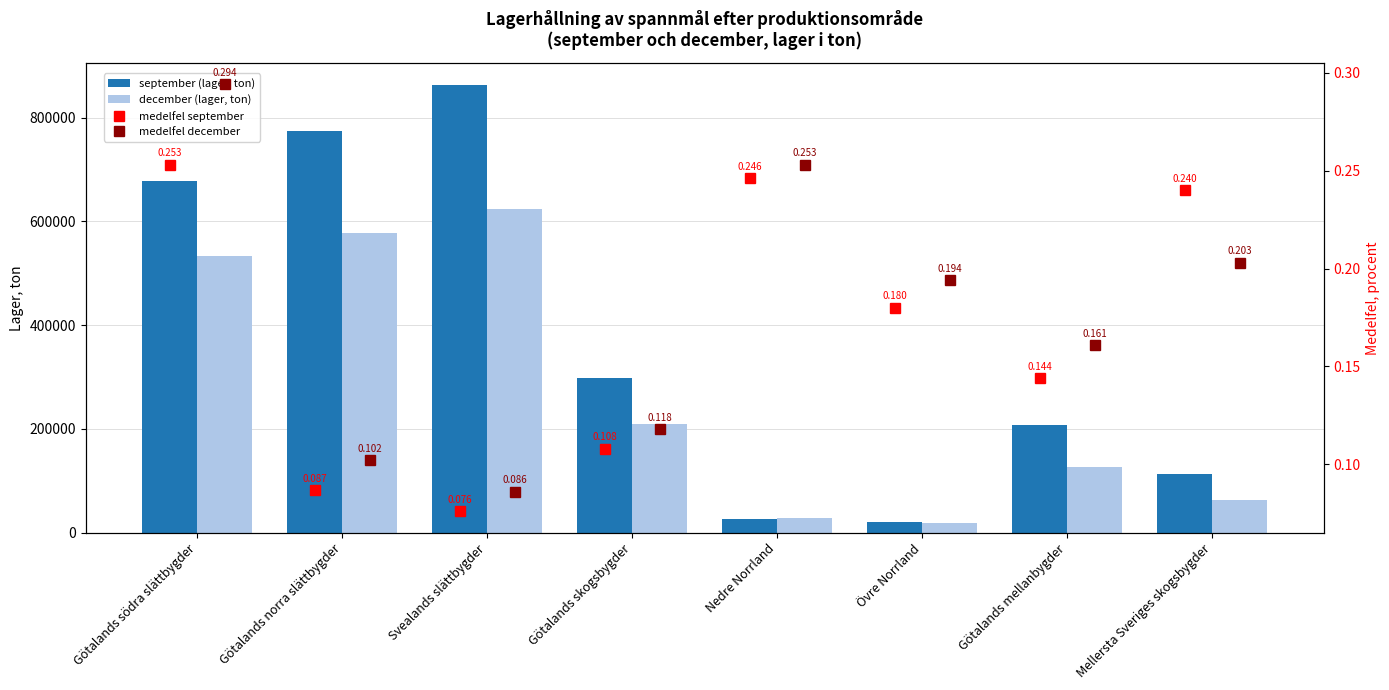

What is the sum of the december (lager, ton) values at Nedre Norrland and Götalands skogsbygder?

236696